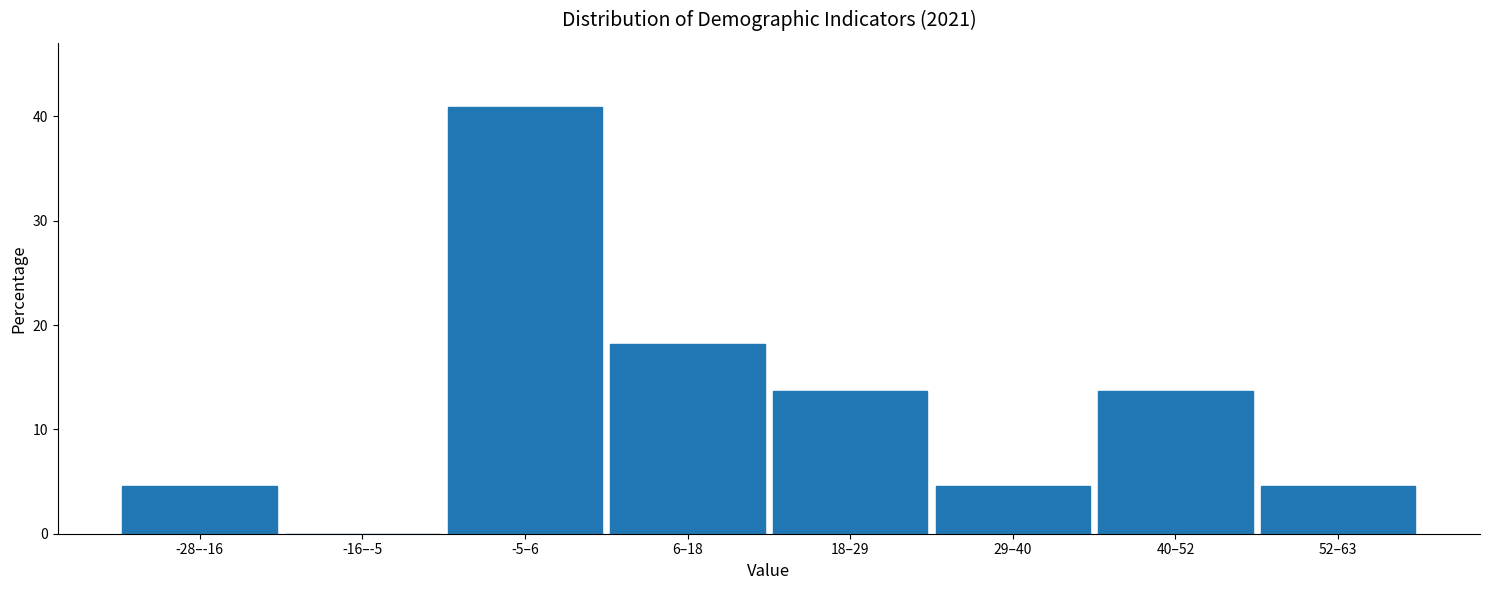

Reading left to right, list all the values displayed in this chart.

-28–-16=4.5	-16–-5=0.0	-5–6=40.9	6–18=18.2	18–29=13.6	29–40=4.5	40–52=13.6	52–63=4.5